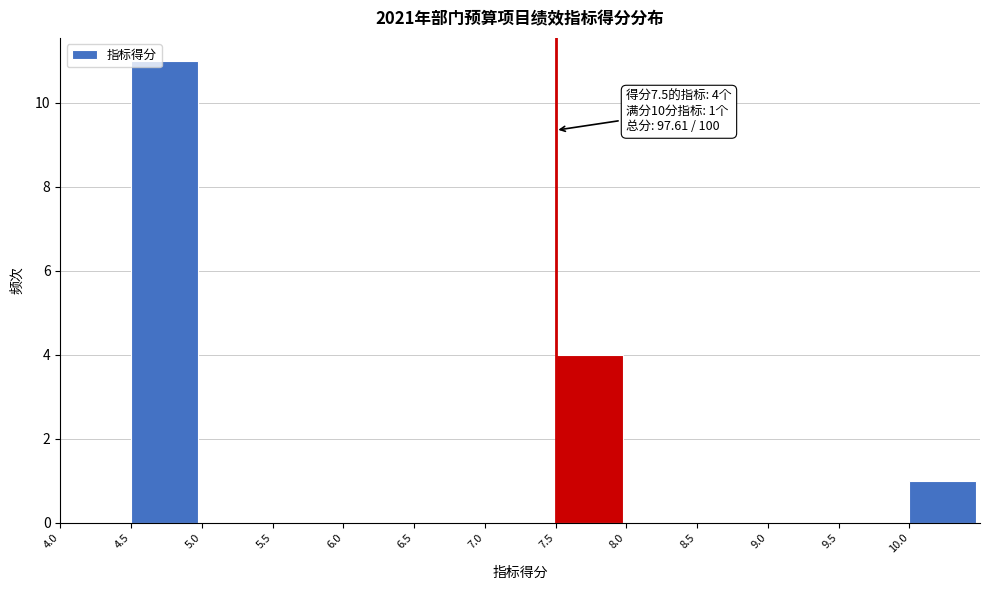

Over which range of the x-axis is the bar tallest?

4.5 to 5.0